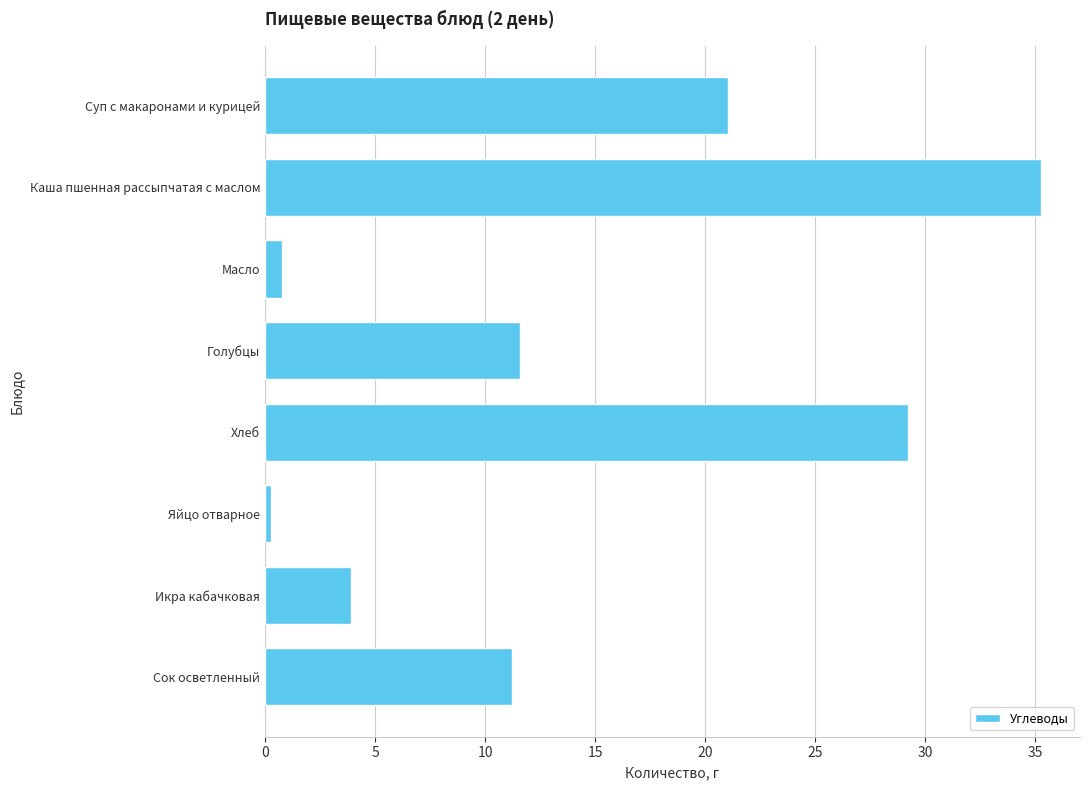

How many series are shown in this chart?

1